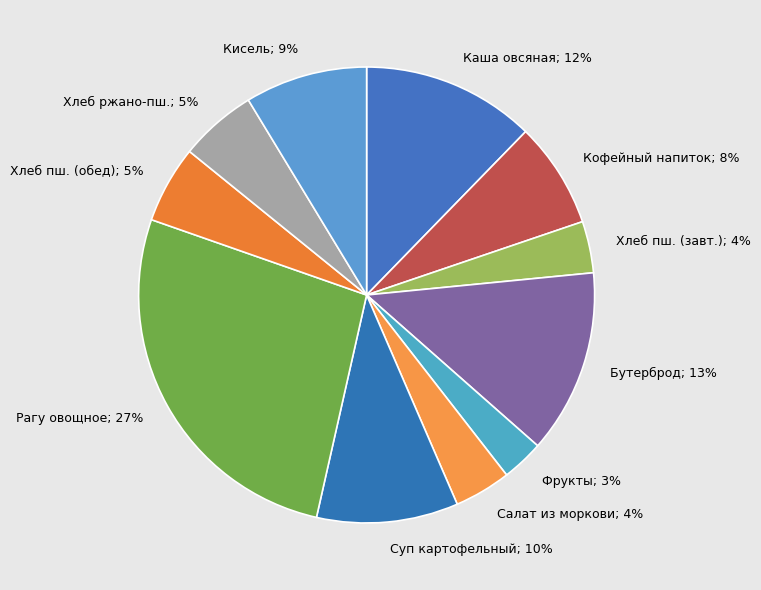

Is the sum of Фрукты; 3% and Хлеб пш. (завт.); 4% greater than half?

No